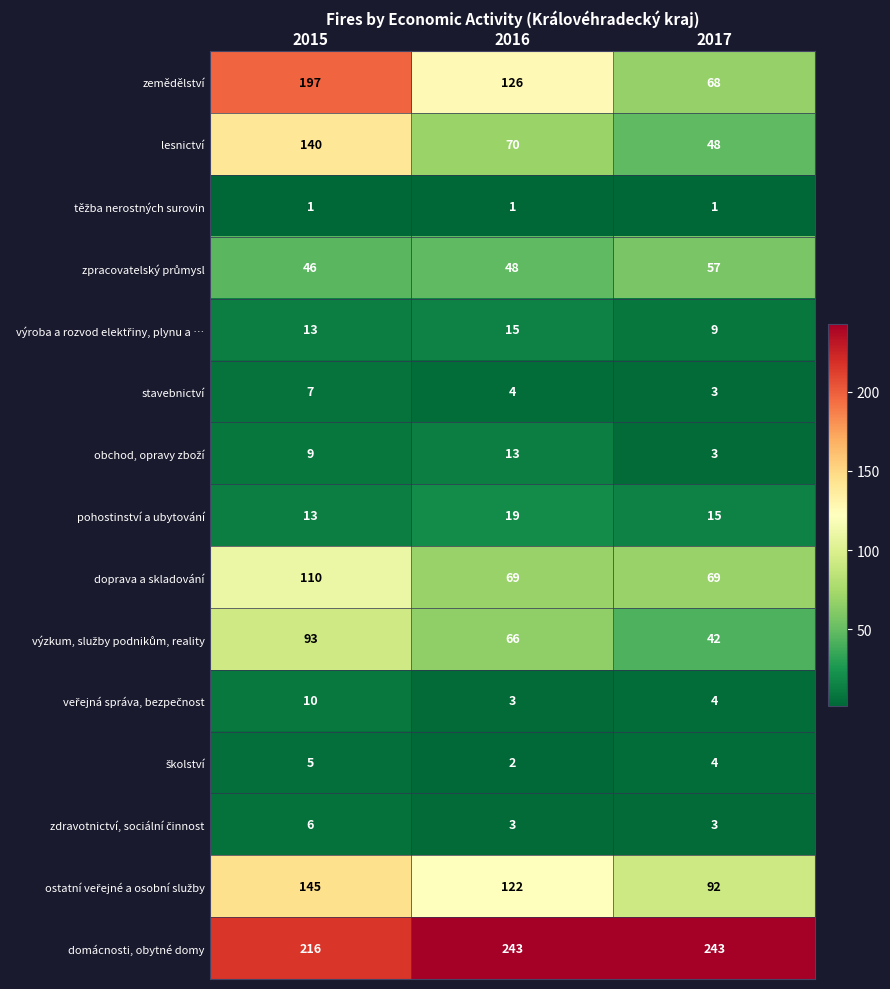

At which label is pohostinství a ubytování closest to 16?

2017